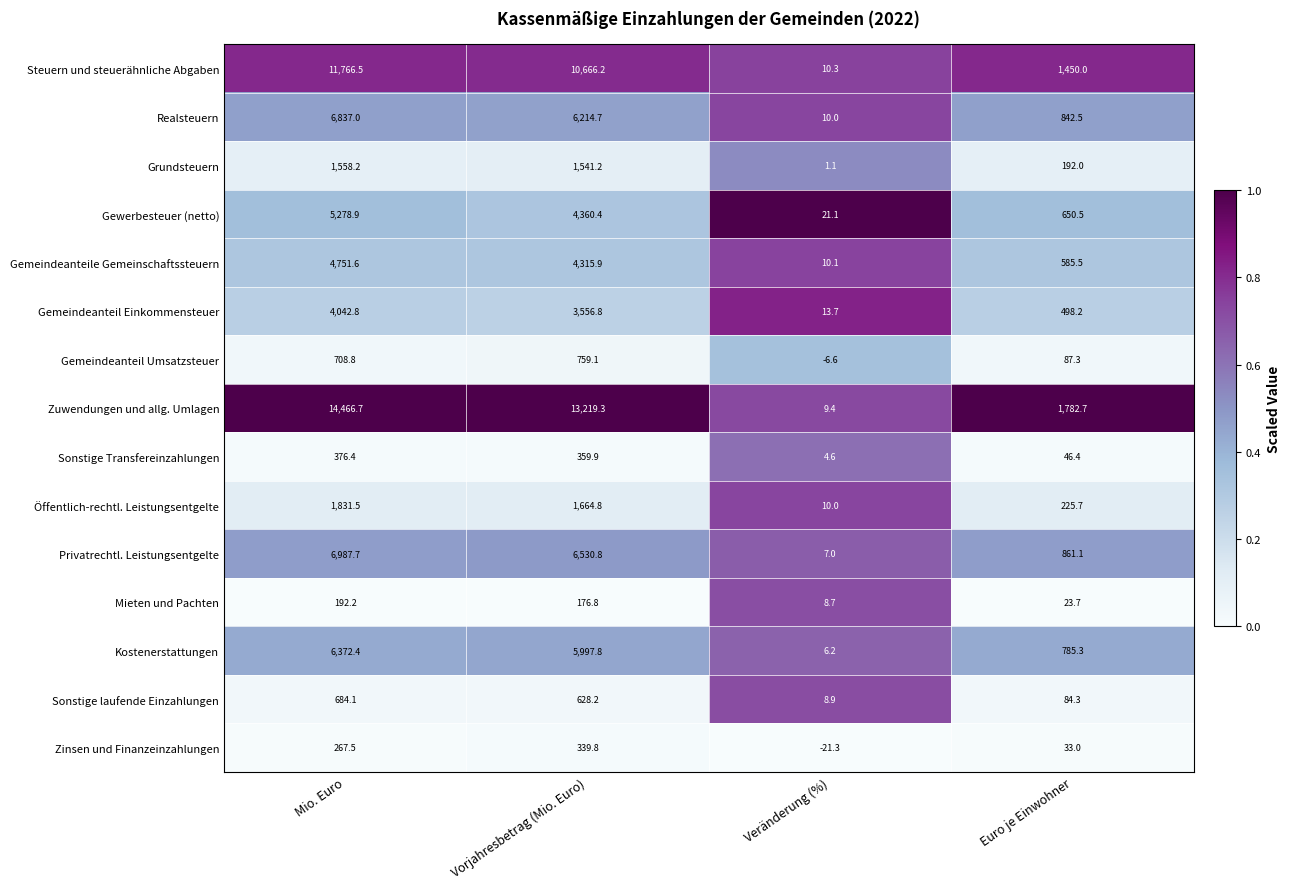

What is the difference between the highest and lowest values at Veränderung (%)?

42.4